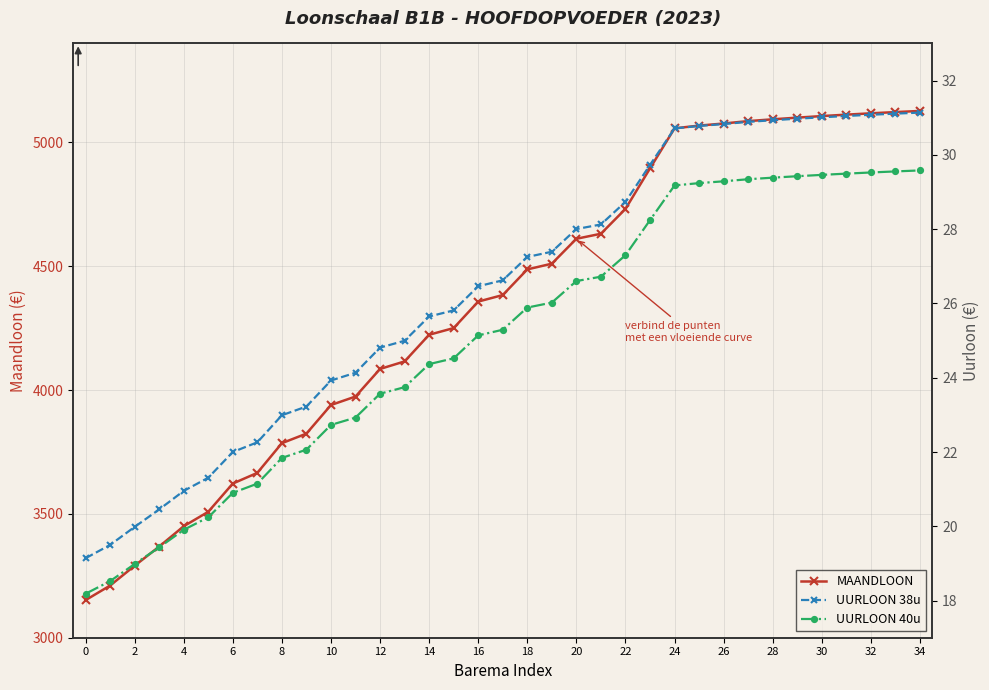

What is the highest value of the MAANDLOON series?

5127.4